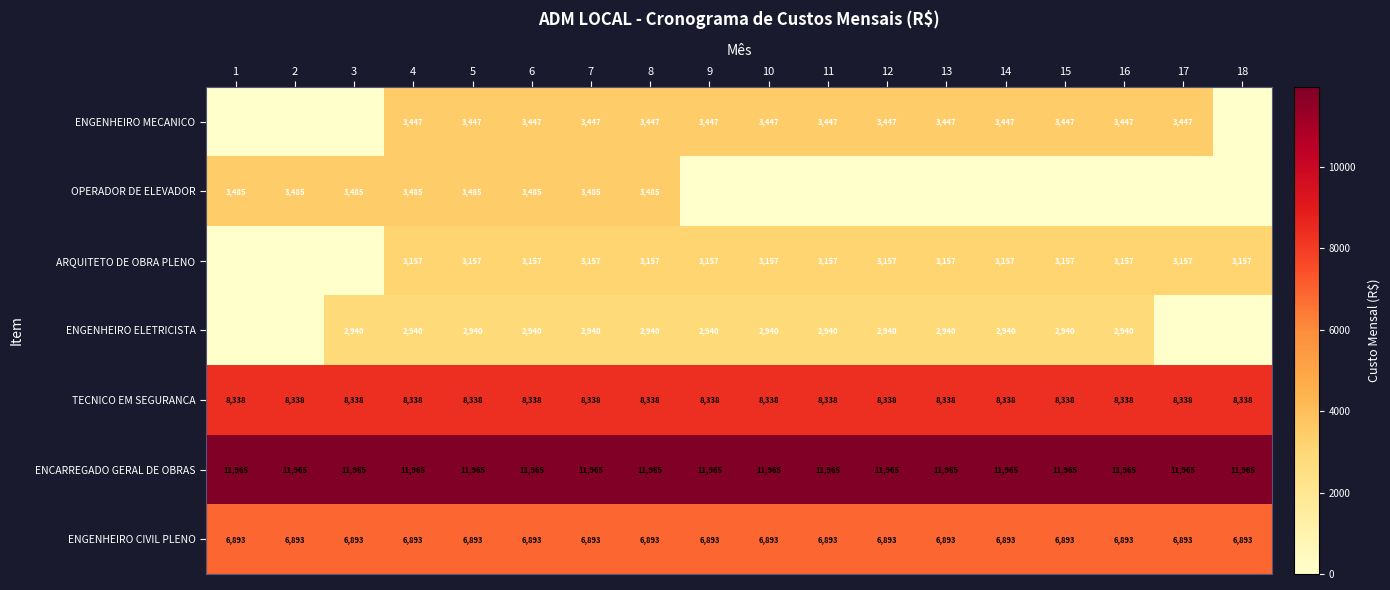

Is it true that ENGENHEIRO MECANICO equals 1736 at 4?

False